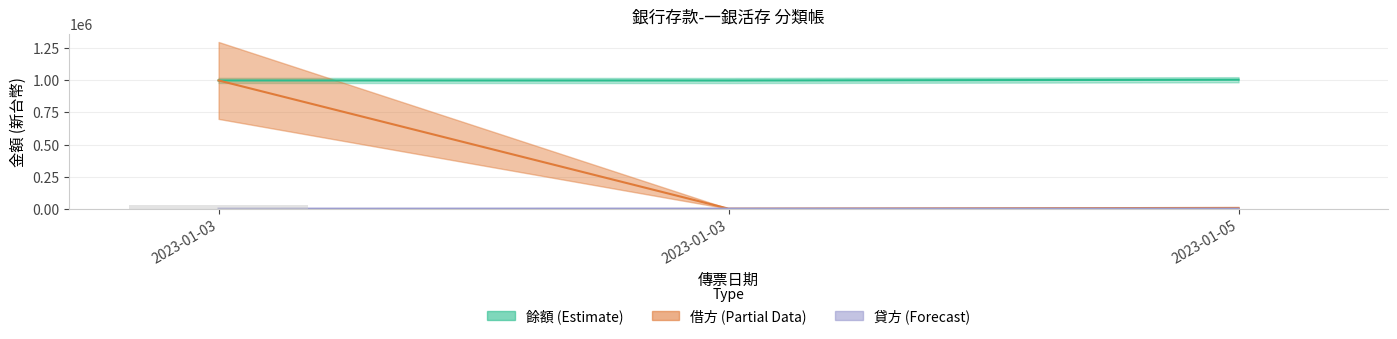

Where is 餘額 nearest to the value 1002500?

2023-01-03